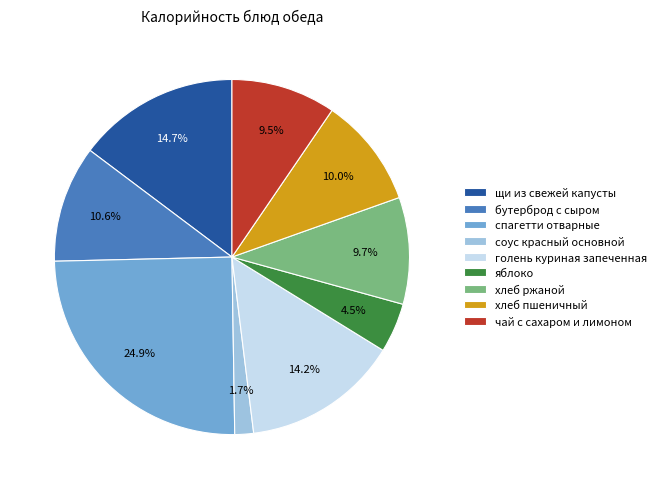

Does голень куриная запеченная account for over 50% of the chart?

No